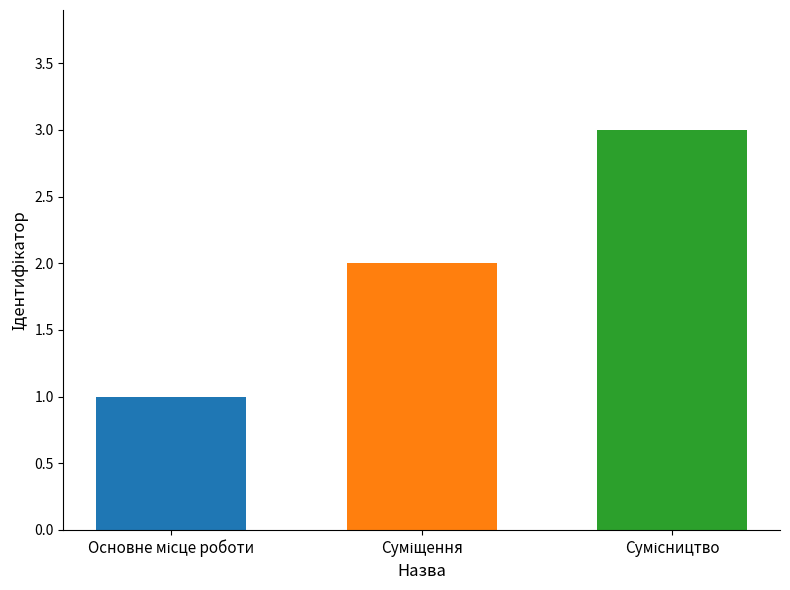

What is the sum of all values?

6